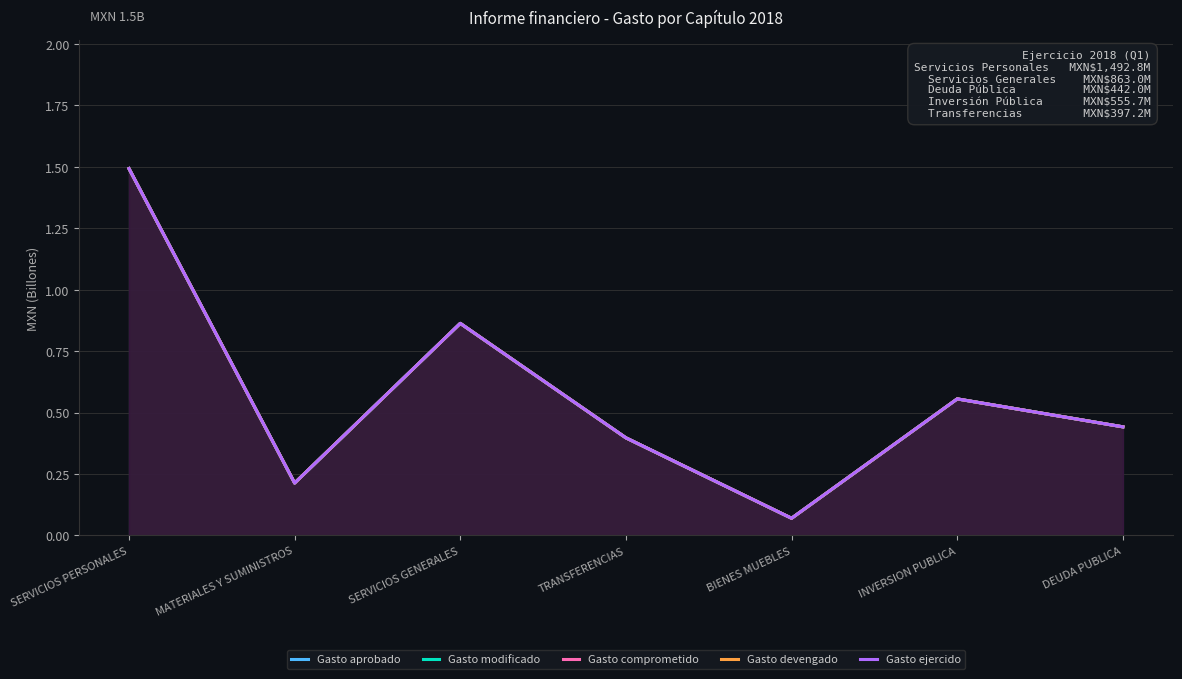

What is the difference between the Gasto modificado values at SERVICIOS GENERALES and TRANSFERENCIAS?

0.5